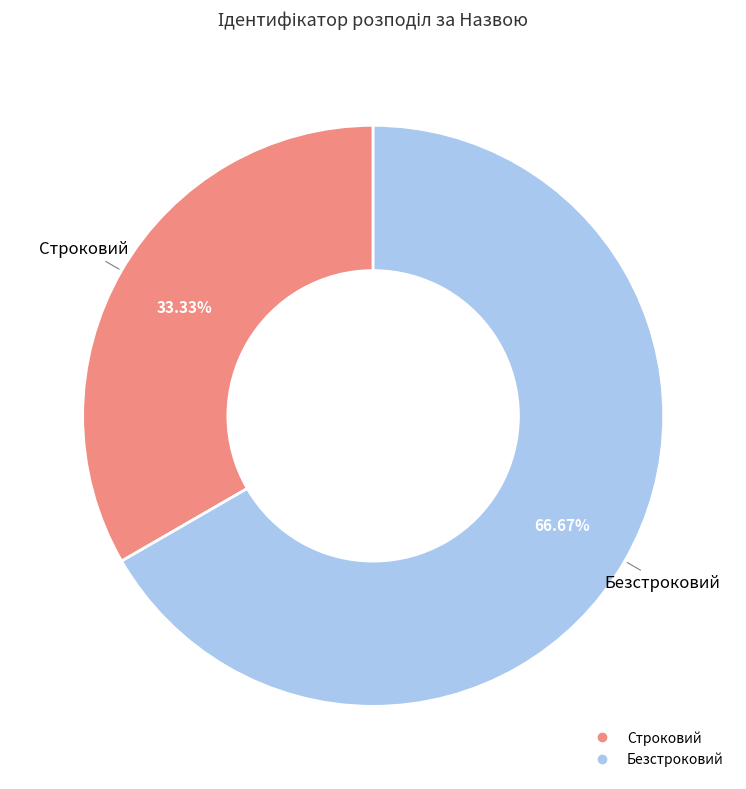

To the nearest percent, what is the combined percentage of Безстроковий and Строковий?

100%